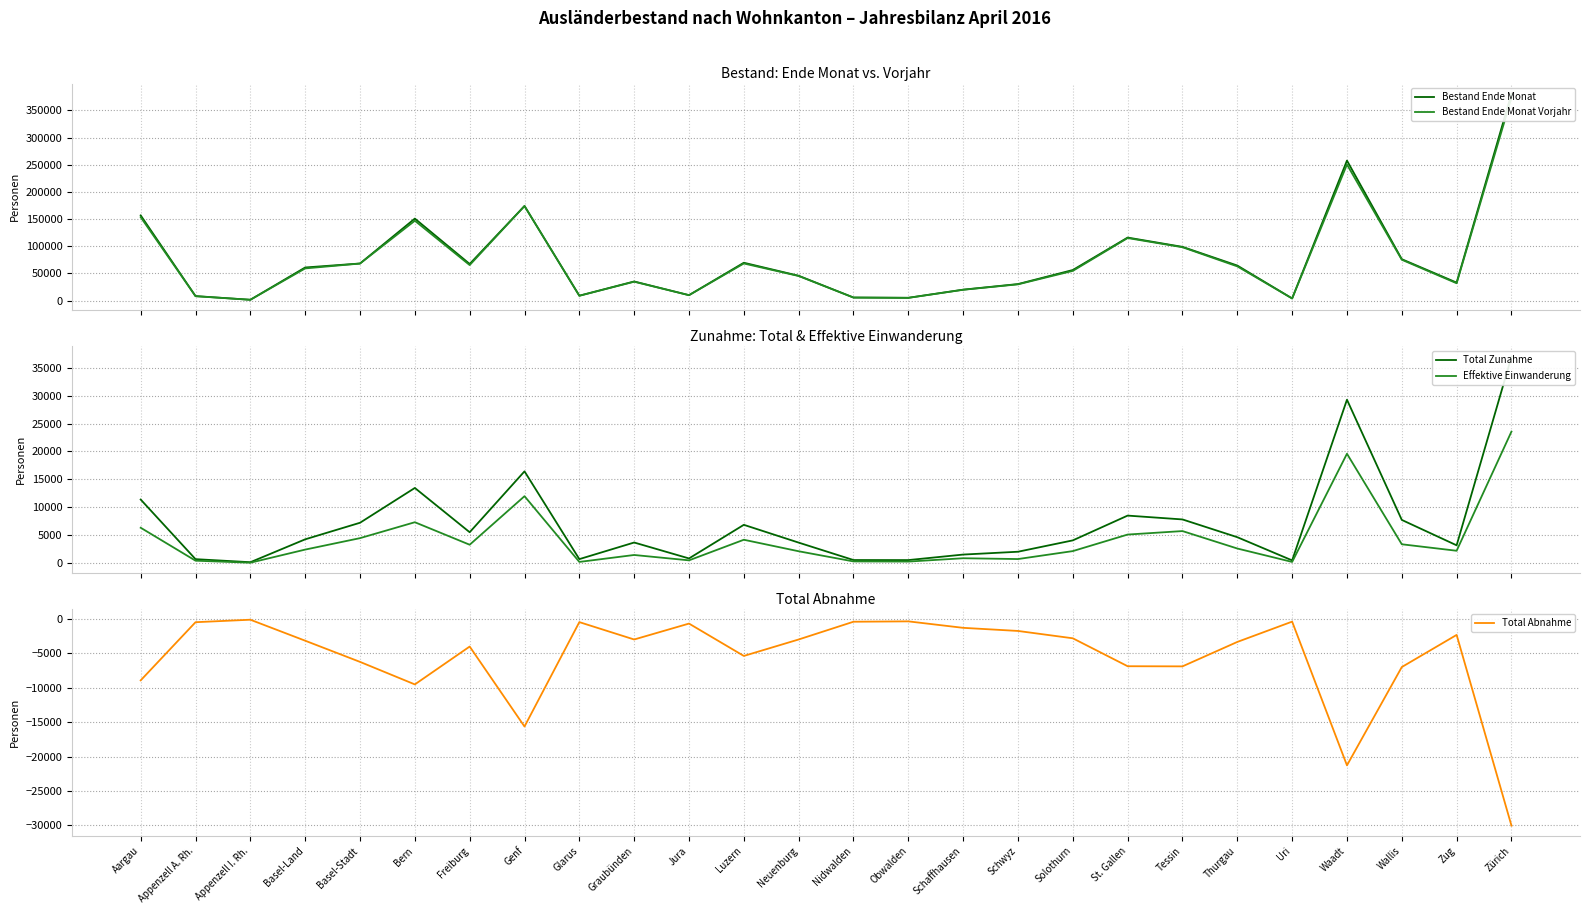

Reading left to right, list all the values displayed in this chart.

Bestand Ende Monat: 156766	8401	1641	61009	68329	150904	67486	174091	9146	35273	10135	69730	45781	5778	5287	20232	30506	56348	116019	98915	64588	4081	257585	76259	33201	380256
Bestand Ende Monat Vorjahr: 153481	8188	1631	59285	68249	146931	65421	173998	8973	34839	10062	68352	45356	5683	5135	20021	30023	54755	115126	98249	63043	4079	250337	75208	32021	373051
Total Zunahme: 11369	670	121	4229	7202	13449	5500	16428	673	3656	798	6831	3639	511	502	1493	2001	4041	8486	7798	4610	446	29286	7710	3152	36989
Effektive Einwanderung: 6306	394	31	2385	4440	7298	3257	11969	172	1418	455	4152	2087	261	233	833	688	2115	5085	5709	2579	170	19587	3340	2176	23565
Total Abnahme: -8917	-460	-99	-3150	-6230	-9506	-3999	-15631	-448	-2974	-660	-5366	-2972	-391	-338	-1279	-1732	-2800	-6862	-6882	-3330	-375	-21277	-6981	-2307	-30043